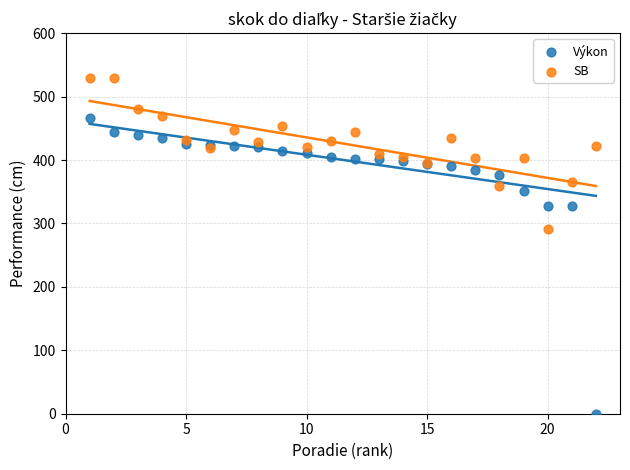

Which series contains the highest Y value?

SB